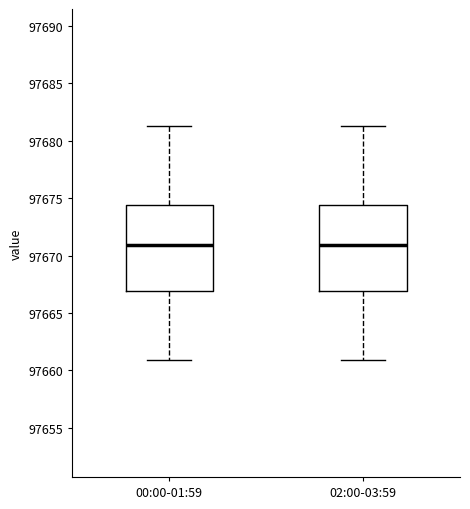

Reading left to right, transcribe this box plot: for each box, give where its median line is, the range the box spans, and where its two whiskers end, as read against the y-axis. The values are not printed on the chart, so give them approximately, as read against the axis.

00:00-01:59: median 97671.0, box 97667.0 to 97674.5, whiskers 97661.0 to 97681.5
02:00-03:59: median 97671.0, box 97667.0 to 97674.5, whiskers 97661.0 to 97681.5